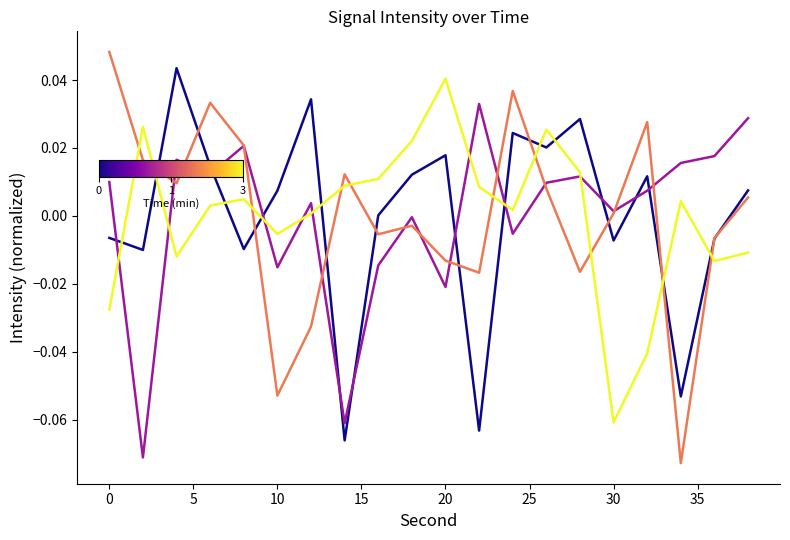

The min 3 series shows 0.0 at 25. True or false?

True